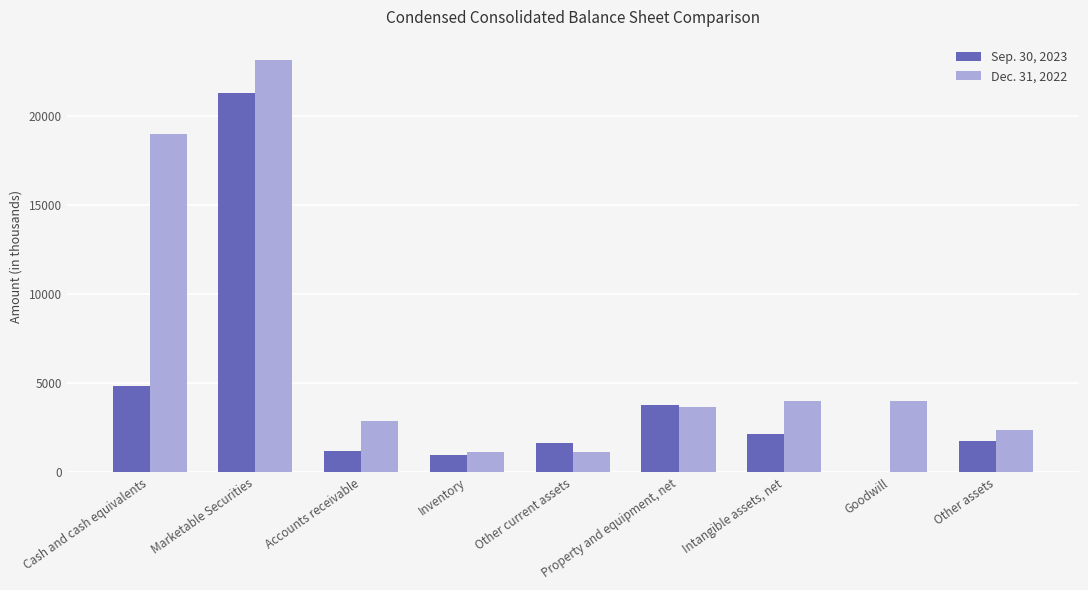

At which category is the sum across all series the highest?

Marketable Securities